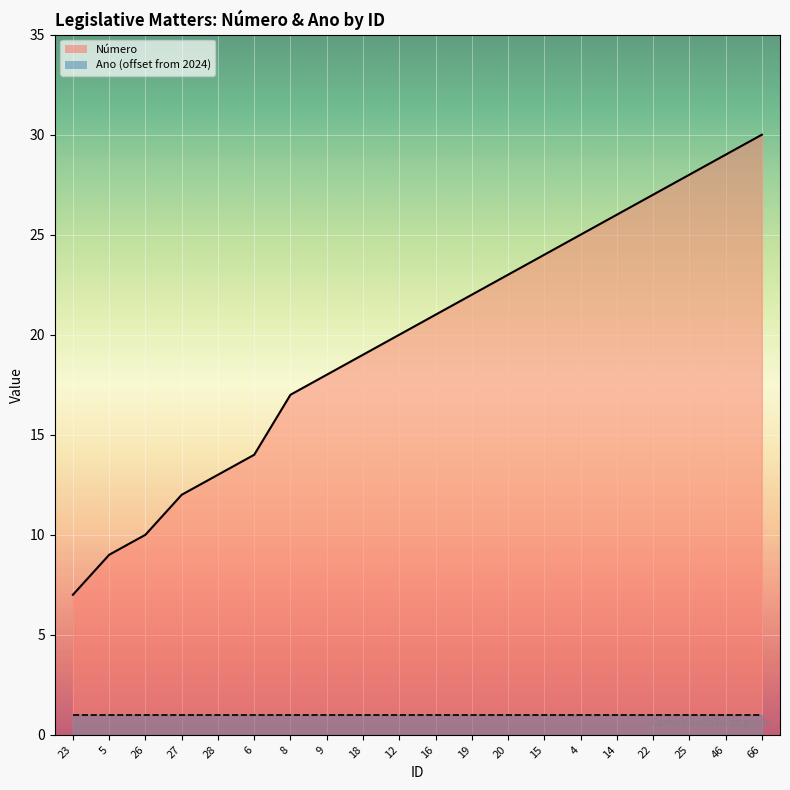

What is the label of the 16th point from the left?

14